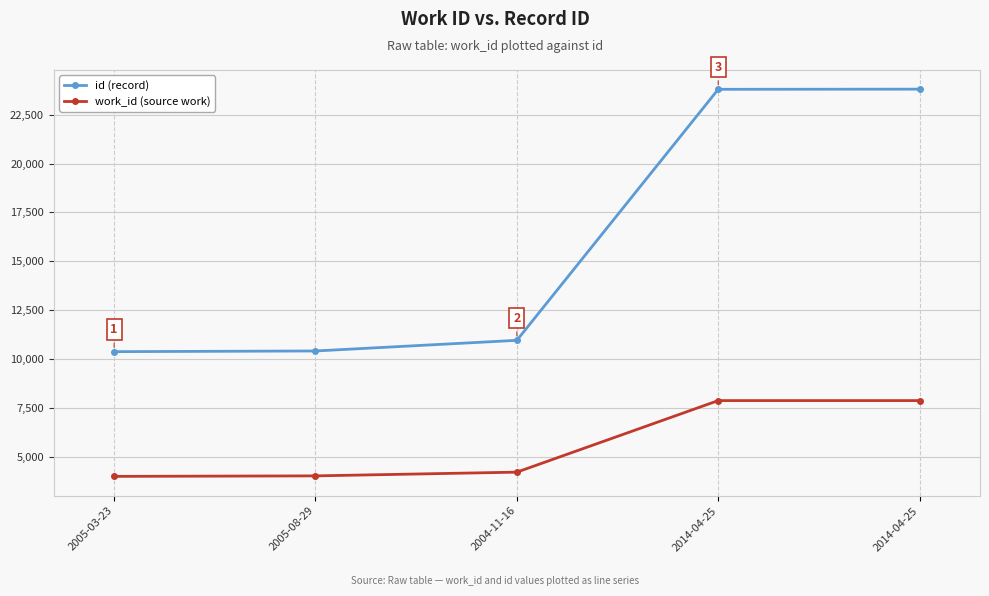

What is the value of the id (record) point at the 5th from the left?

23797